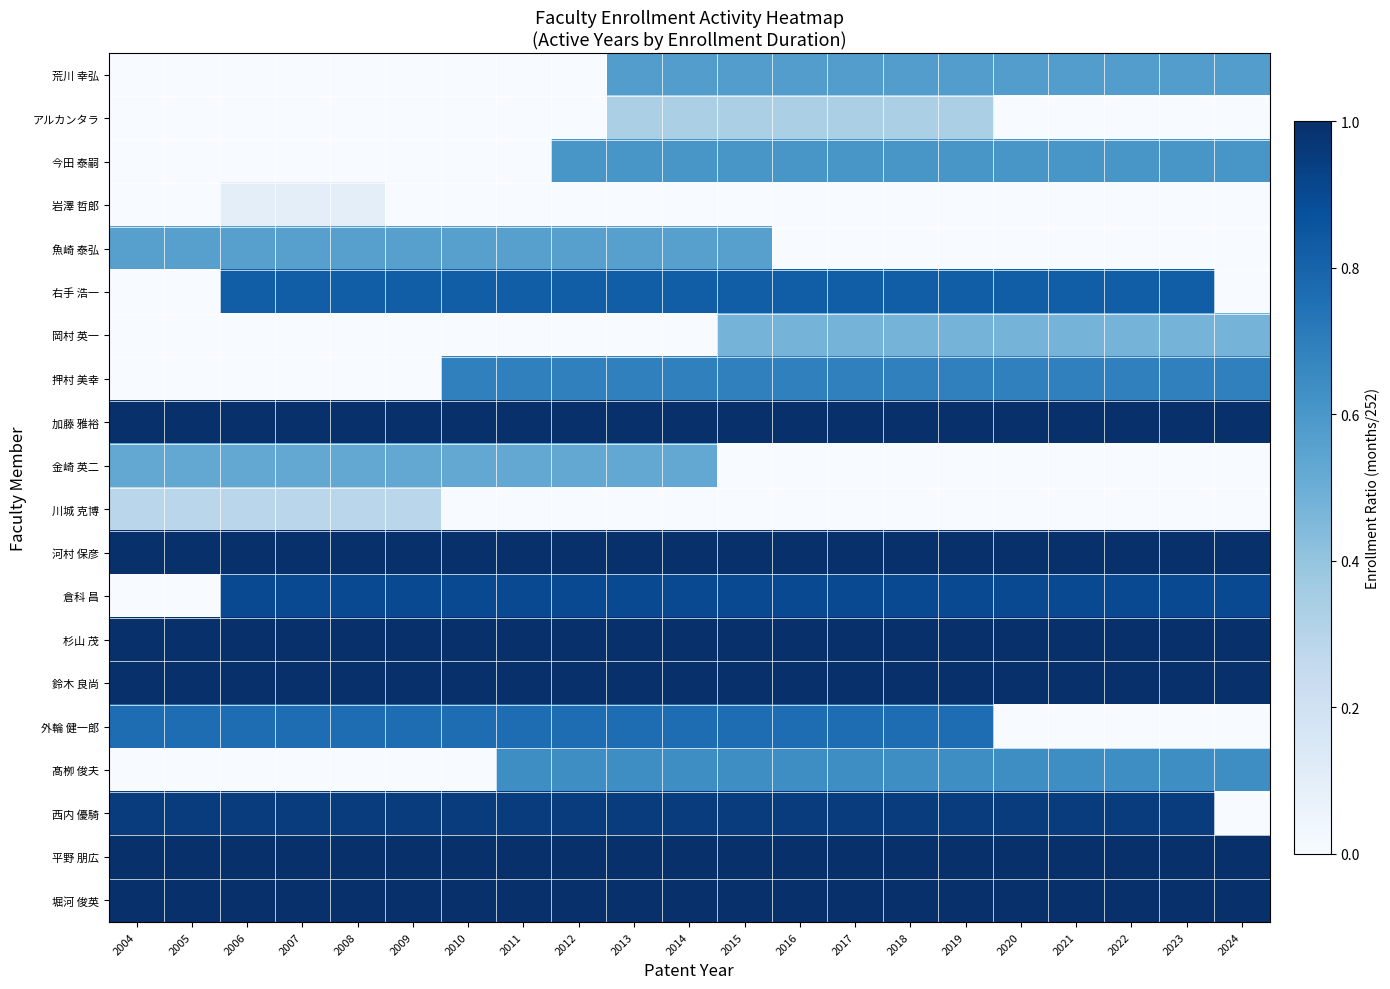

At how many categories does at least one series exceed 0?

21